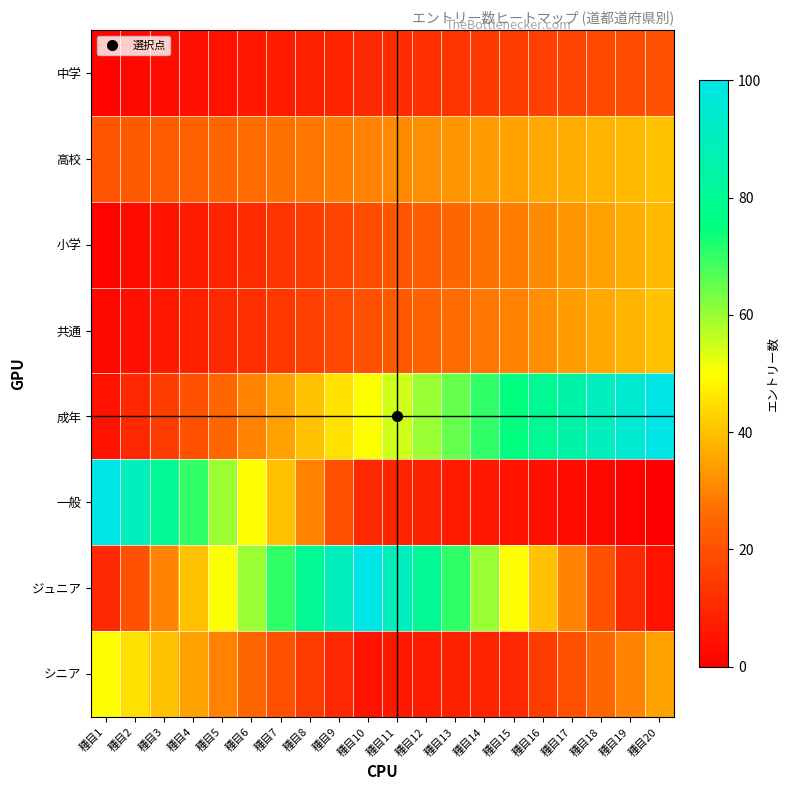

Reading right to left, extract all data points from this chart.

中学: 種目20=20	種目19=19	種目18=18	種目17=17	種目16=16	種目15=15	種目14=14	種目13=13	種目12=12	種目11=11	種目10=10	種目9=9	種目8=8	種目7=7	種目6=6	種目5=5	種目4=4	種目3=3	種目2=2	種目1=1
高校: 種目20=40	種目19=39	種目18=38	種目17=37	種目16=36	種目15=35	種目14=34	種目13=33	種目12=32	種目11=31	種目10=30	種目9=29	種目8=28	種目7=27	種目6=26	種目5=25	種目4=24	種目3=23	種目2=22	種目1=21
小学: 種目20=39	種目19=37	種目18=35	種目17=33	種目16=31	種目15=29	種目14=27	種目13=25	種目12=23	種目11=21	種目10=19	種目9=17	種目8=15	種目7=13	種目6=11	種目5=9	種目4=7	種目3=5	種目2=3	種目1=1
共通: 種目20=40	種目19=38	種目18=36	種目17=34	種目16=32	種目15=30	種目14=28	種目13=26	種目12=24	種目11=22	種目10=20	種目9=18	種目8=16	種目7=14	種目6=12	種目5=10	種目4=8	種目3=6	種目2=4	種目1=2
成年: 種目20=100	種目19=95	種目18=90	種目17=85	種目16=80	種目15=75	種目14=70	種目13=65	種目12=60	種目11=55	種目10=50	種目9=45	種目8=40	種目7=35	種目6=30	種目5=25	種目4=20	種目3=15	種目2=10	種目1=5
一般: 種目20=0	種目19=1	種目18=2	種目17=3	種目16=4	種目15=5	種目14=6	種目13=7	種目12=8	種目11=9	種目10=10	種目9=20	種目8=30	種目7=40	種目6=50	種目5=60	種目4=70	種目3=80	種目2=90	種目1=100
ジュニア: 種目20=5	種目19=10	種目18=20	種目17=30	種目16=40	種目15=50	種目14=60	種目13=70	種目12=80	種目11=90	種目10=100	種目9=90	種目8=80	種目7=70	種目6=60	種目5=50	種目4=40	種目3=30	種目2=20	種目1=10
シニア: 種目20=35	種目19=30	種目18=25	種目17=20	種目16=15	種目15=10	種目14=9	種目13=8	種目12=7	種目11=6	種目10=5	種目9=10	種目8=15	種目7=20	種目6=25	種目5=30	種目4=35	種目3=40	種目2=45	種目1=50